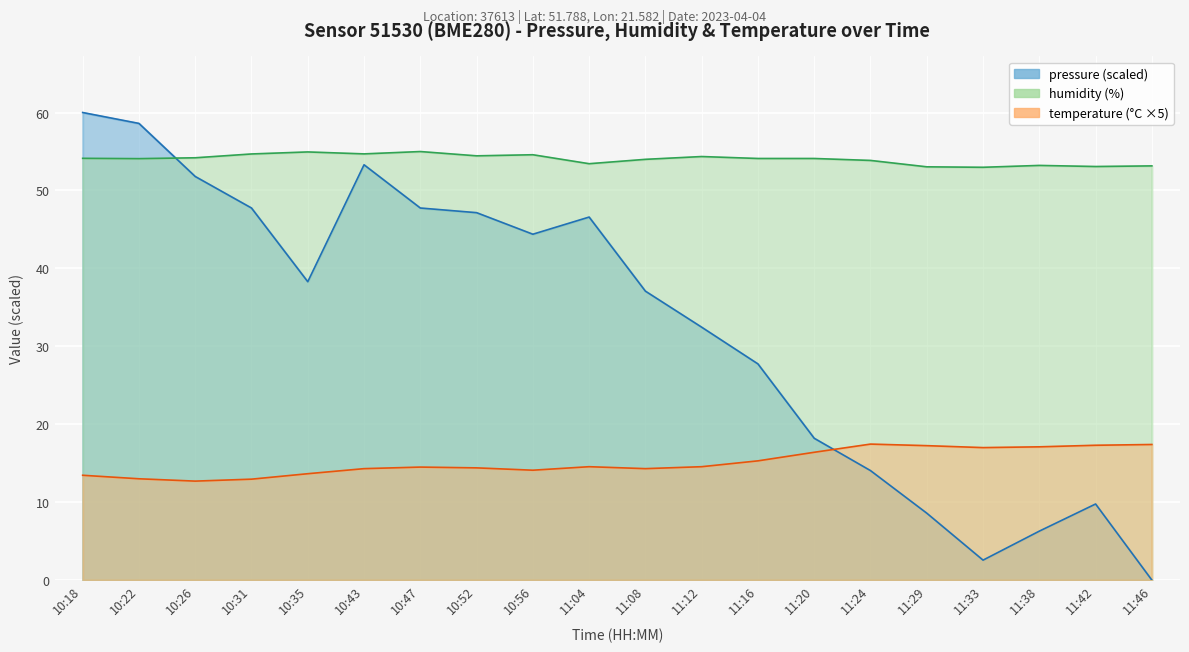

True or false: pressure has a value of 58.6 at 10:22.

True